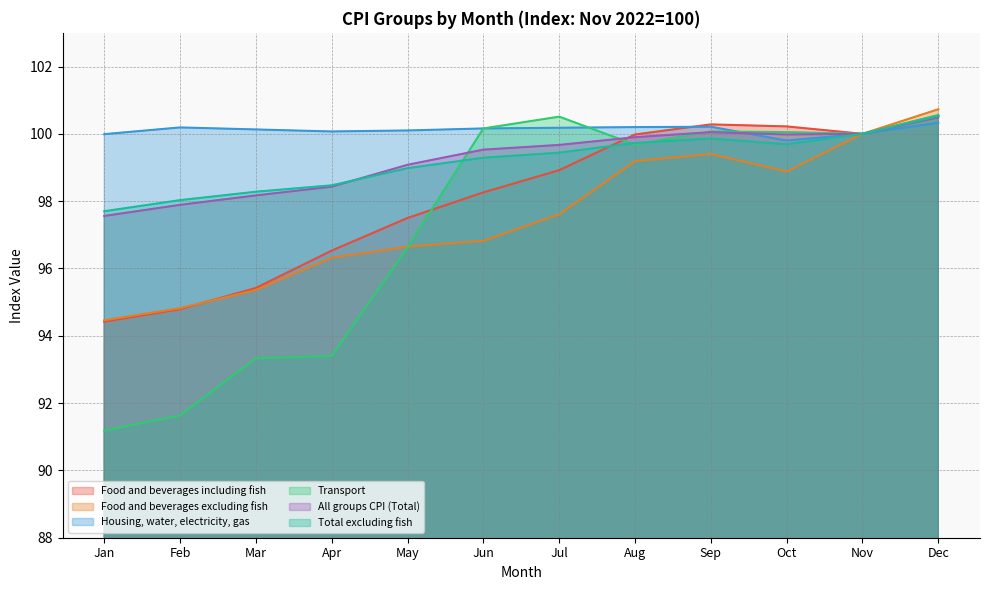

How many times do Total excluding fish and Transport cross each other?

3